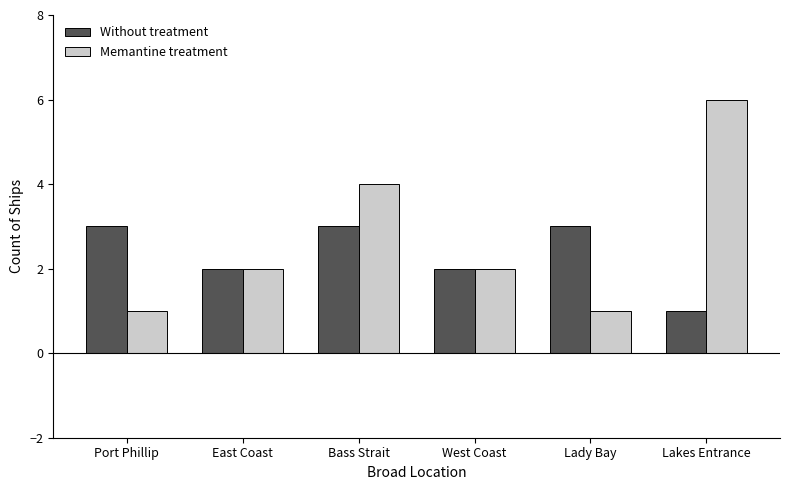

How many groups of bars are there?

6